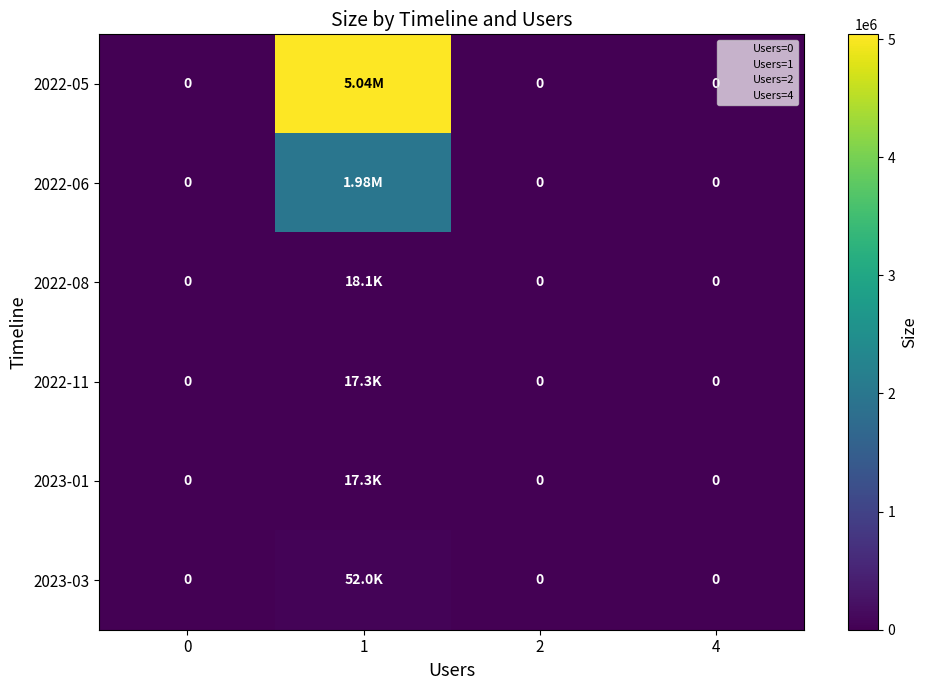

How many data points does each series have?

4